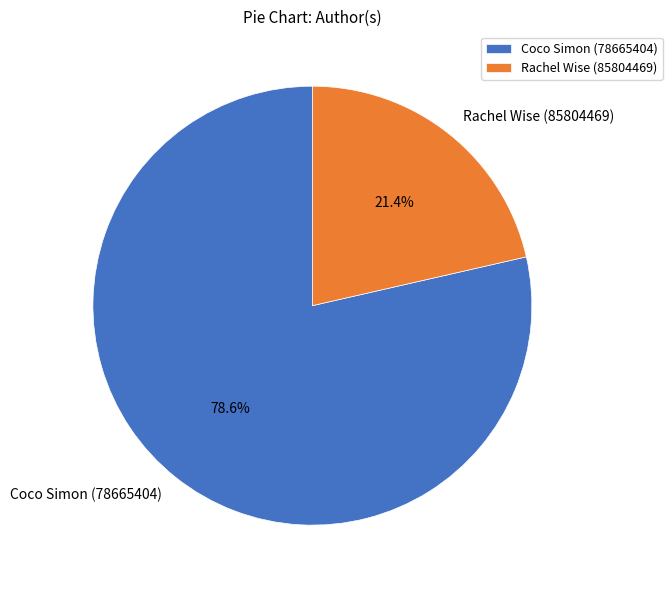

How much of the chart is everything except Coco Simon (78665404)?

21.4%